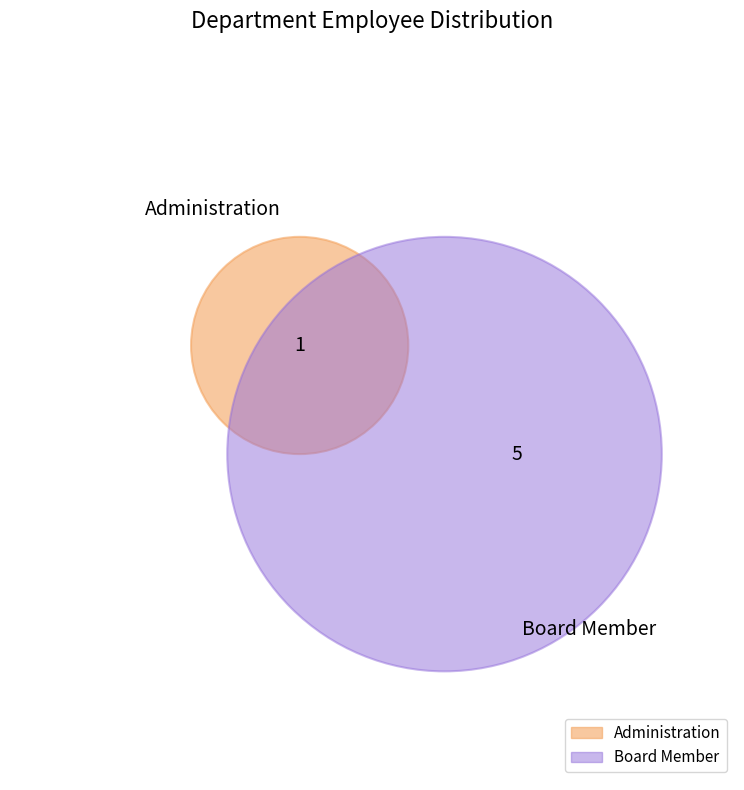

How many segments does this pie chart have?

2